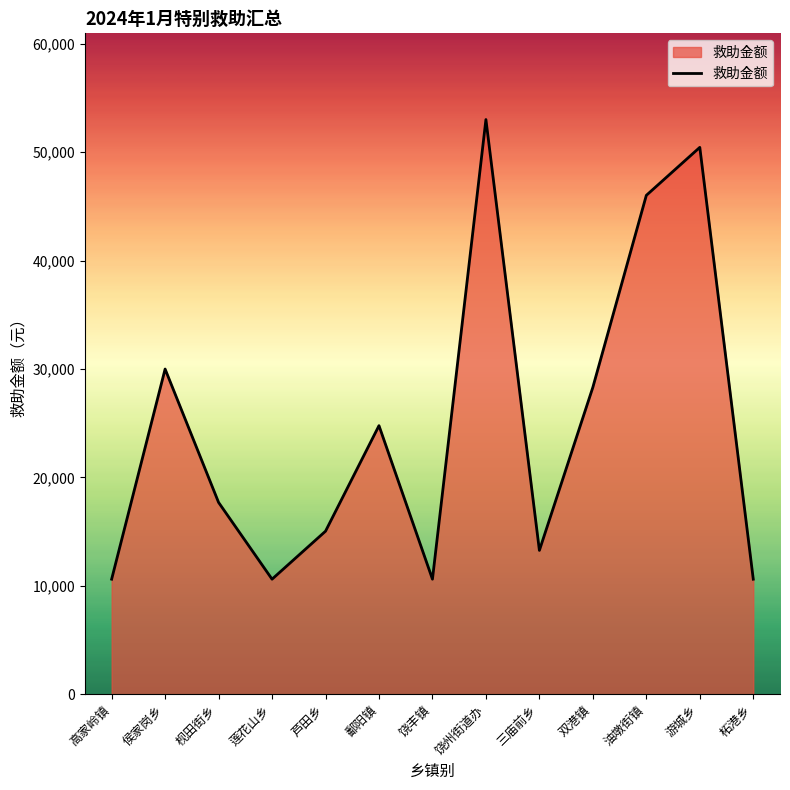

Reading left to right, what are all the values shown in this chart?

10620	30000	17700	10620	15045	24780	10620	53010	13275	28320	46020	50445	10620